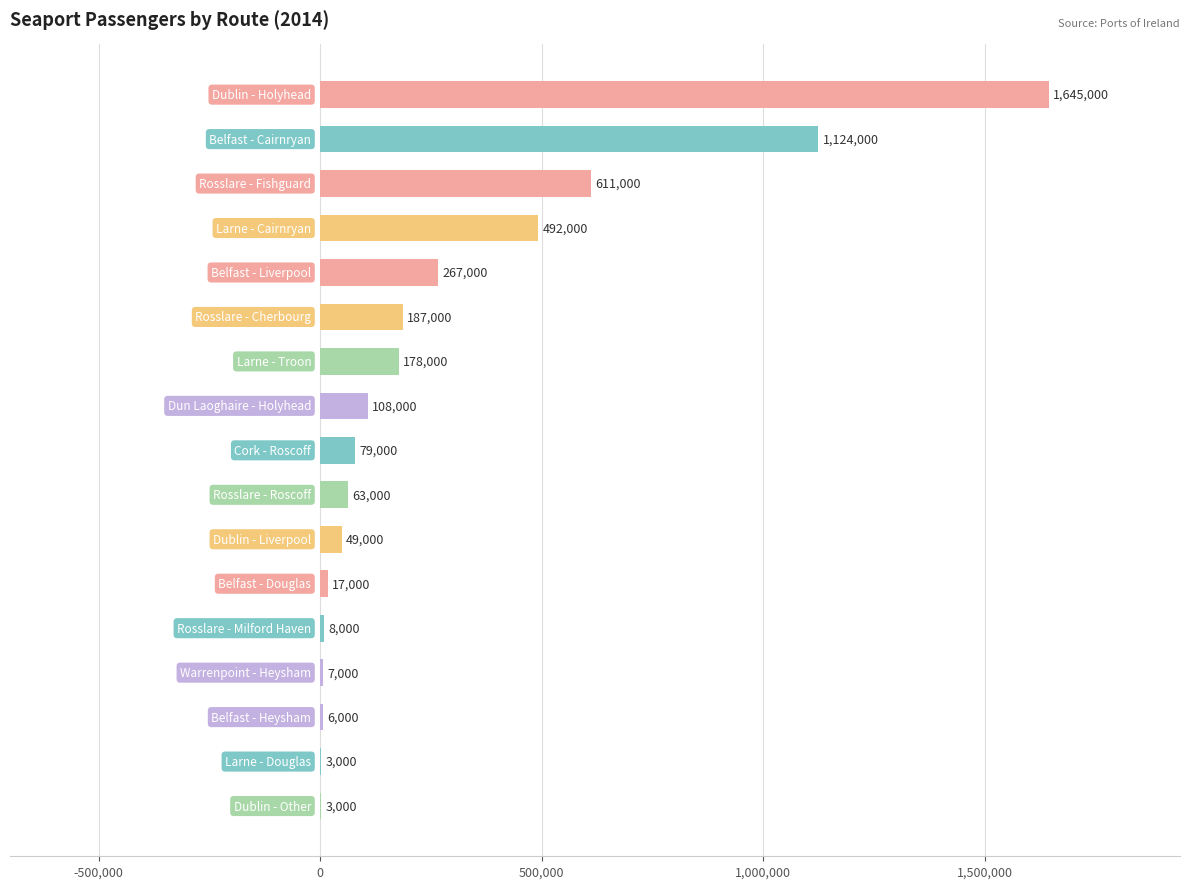

What is the maximum value shown in the chart?

1645000